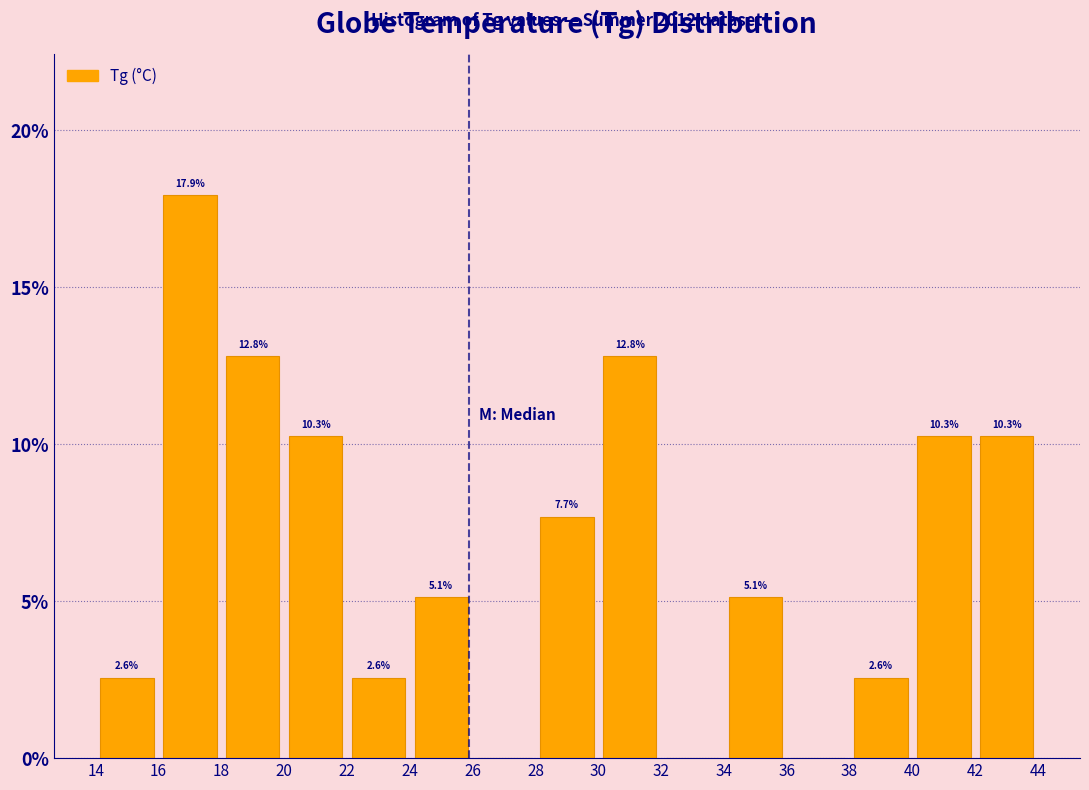

Which range on the x-axis has the tallest bar?

16 to 18